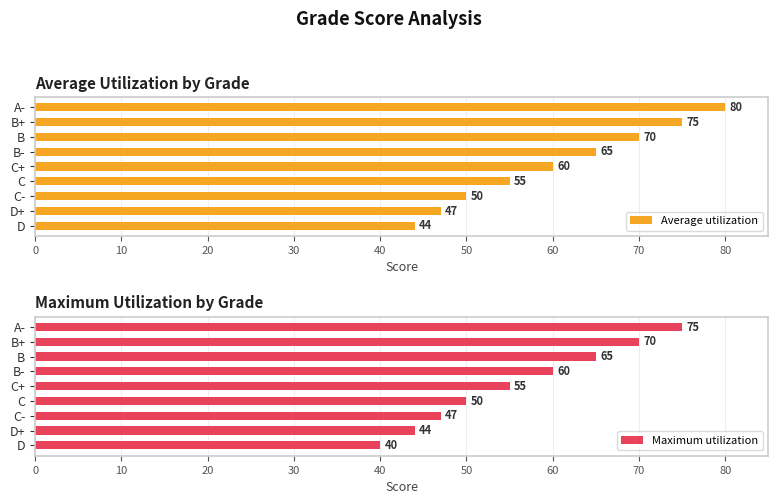

What is the difference between the Average utilization values at C+ and B?

10